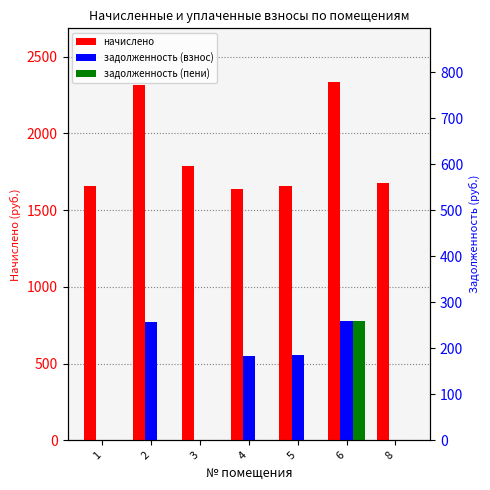

How many values in the задолженность (взнос) series are below 546?

3